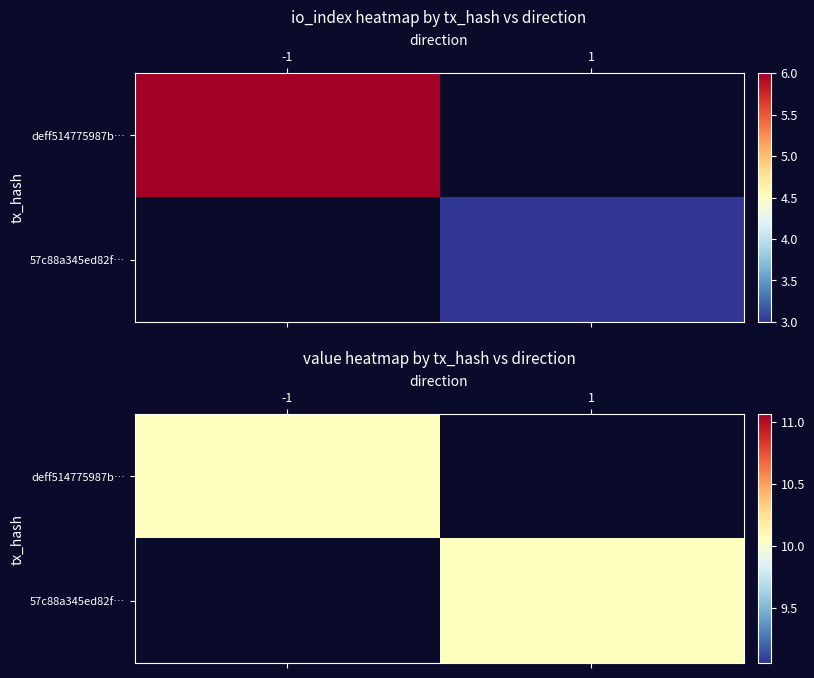

True or false: deff514775987b8488004e7472519ec557efa25 has a value of 4 at 1.

False